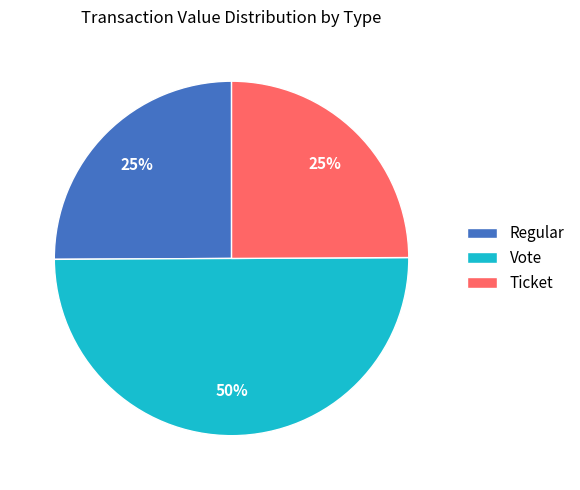

Which has a higher value, Vote or Regular?

Vote